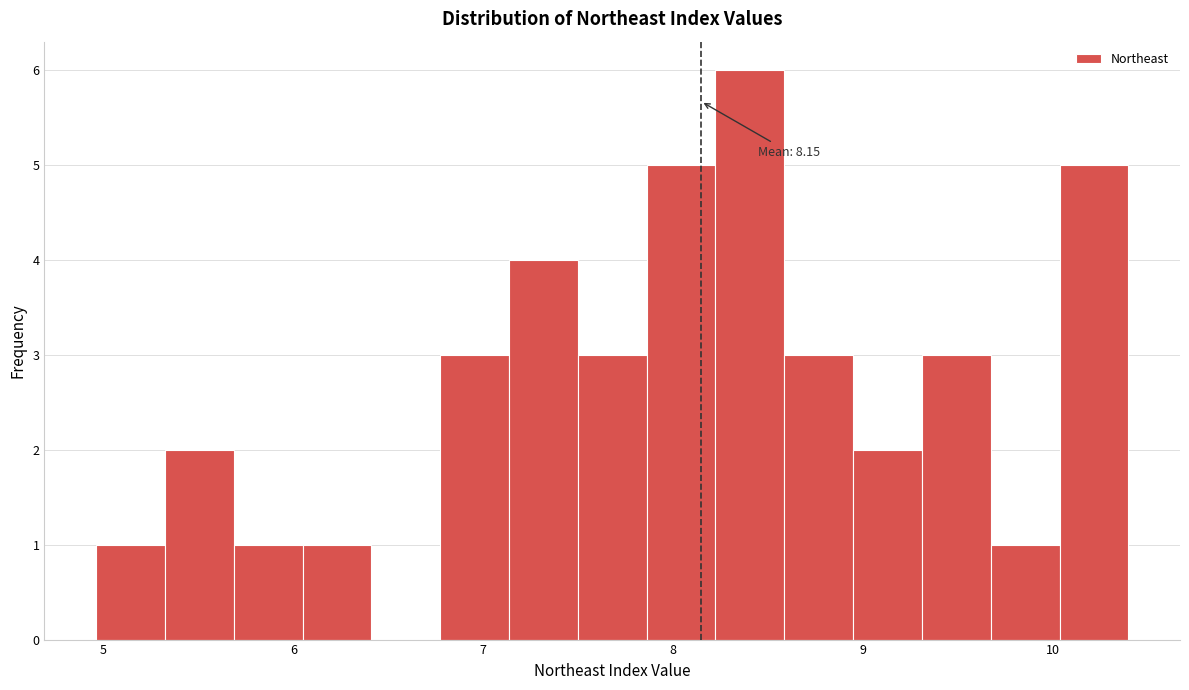

Around what value on the x-axis is the tallest bar? Give the approximate position of its centre, as read against the axis.

8.4